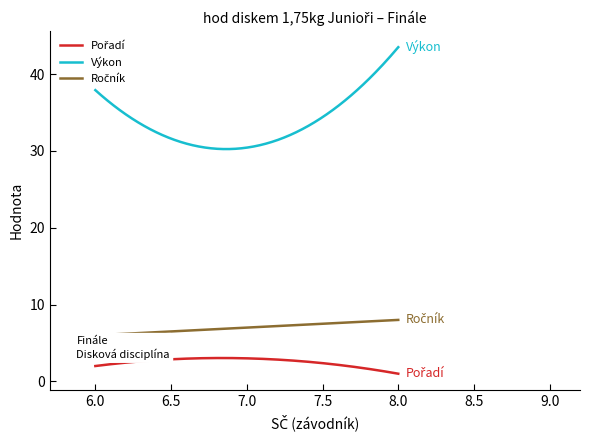

Which series has the largest total across all categories?

Výkon